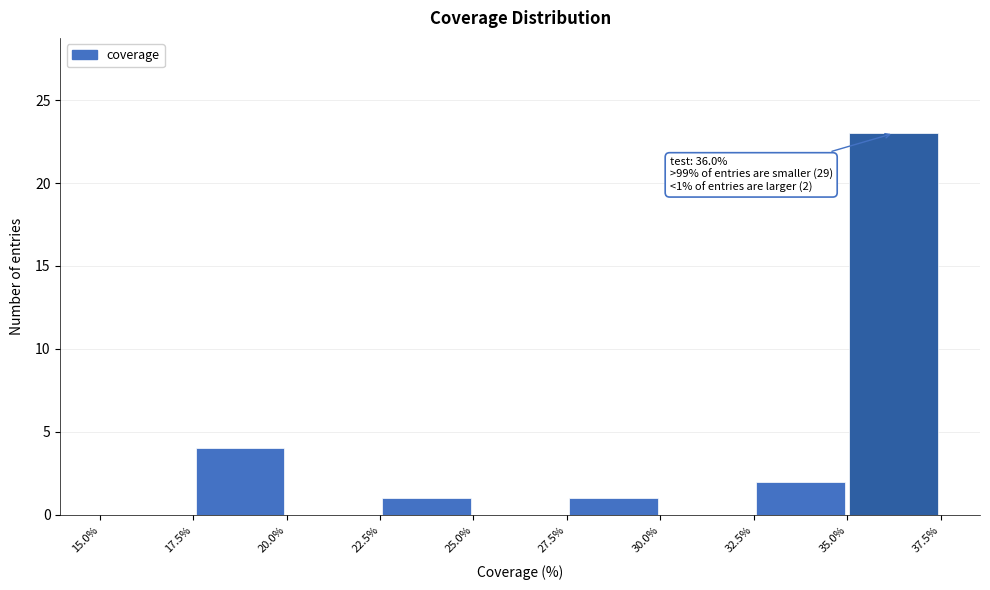

Over which range of the x-axis is the bar tallest?

35.0% to 37.5%